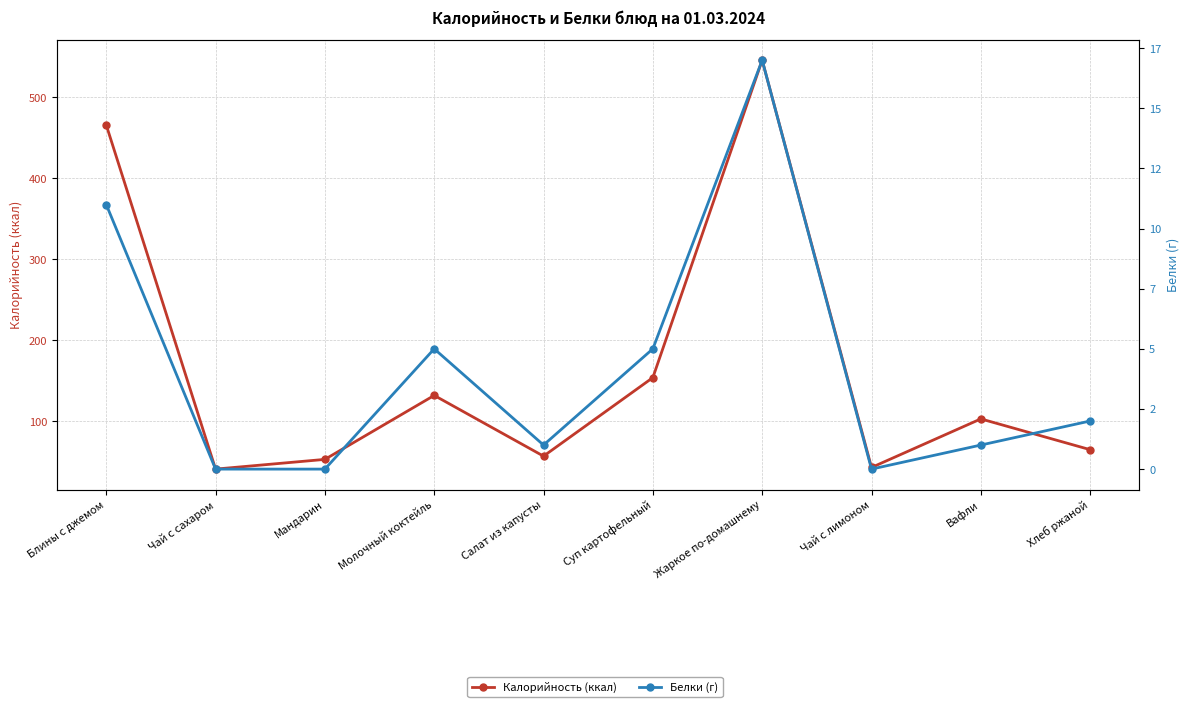

Does the chart display data point markers on the line(s)?

Yes